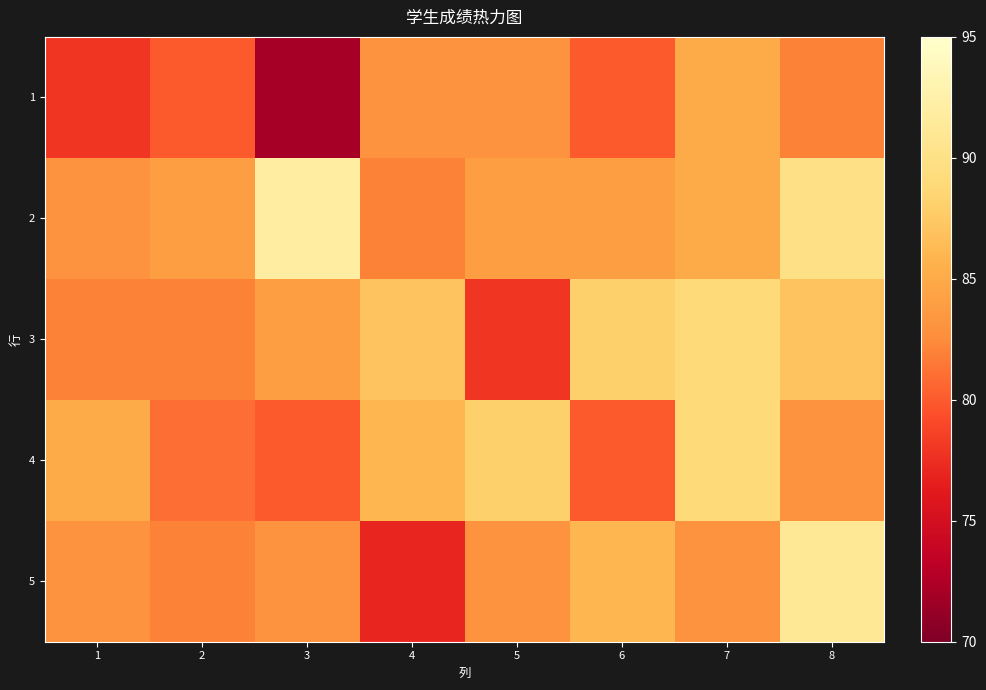

Count the number of categories in the chart.

8